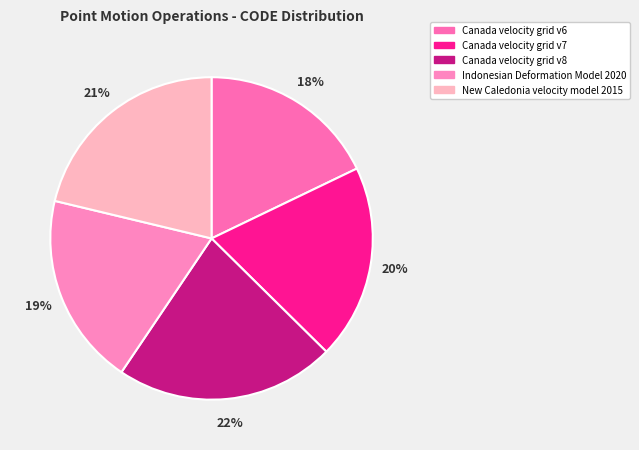

The Indonesian Deformation Model 2020 slice represents 19% of the pie. True or false?

True